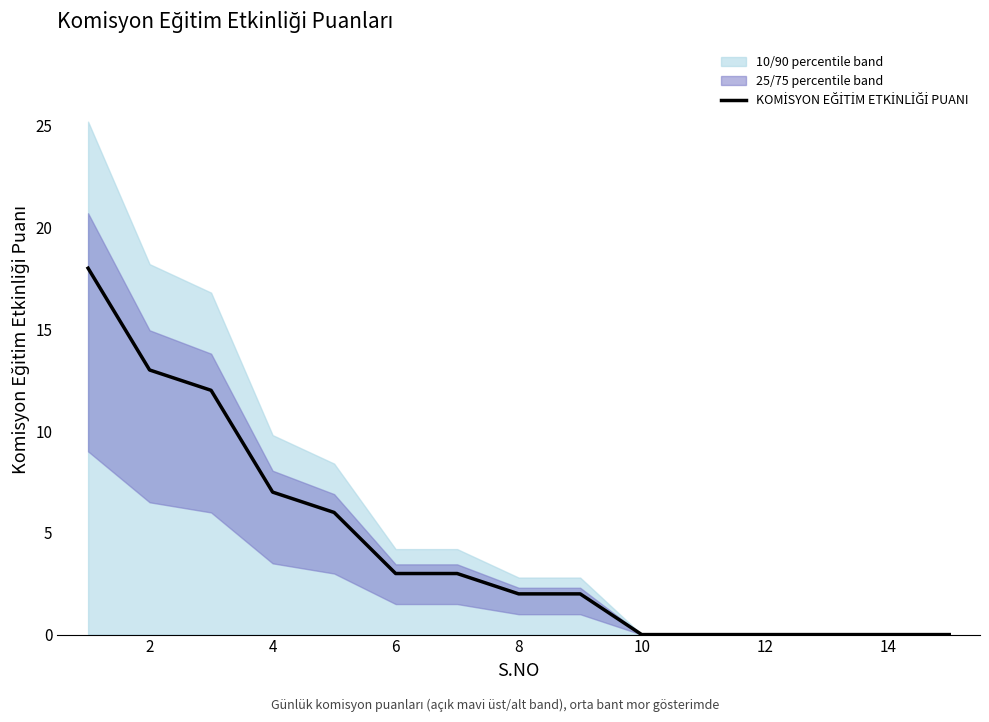

What is the greatest value displayed?

18